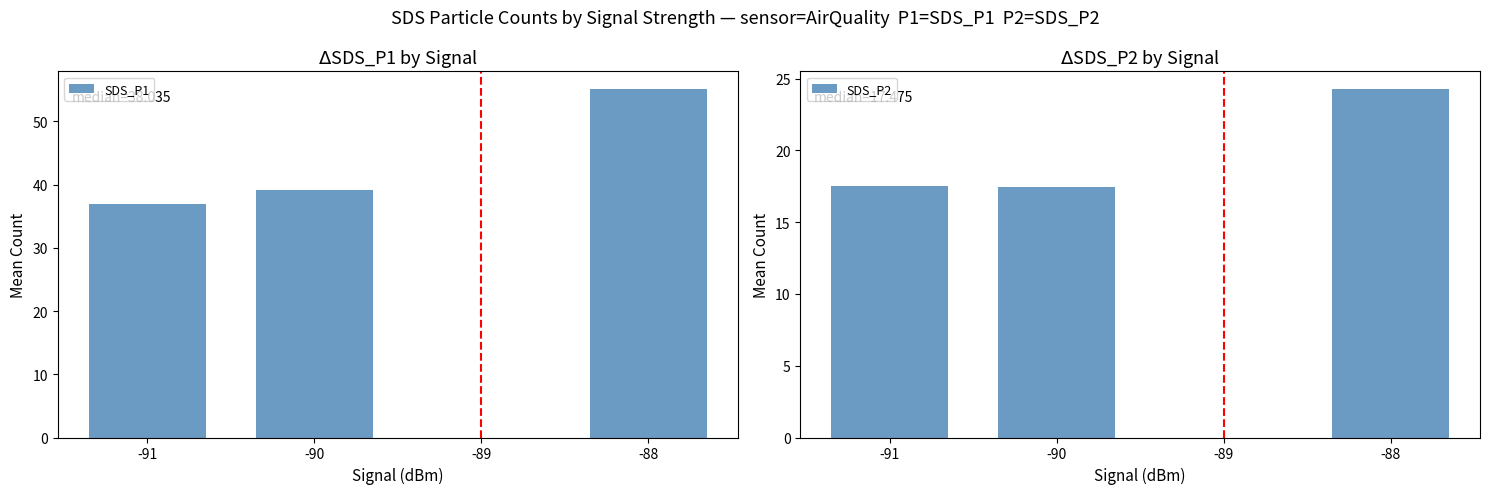

At which label is SDS_P2 closest to 12?

-90